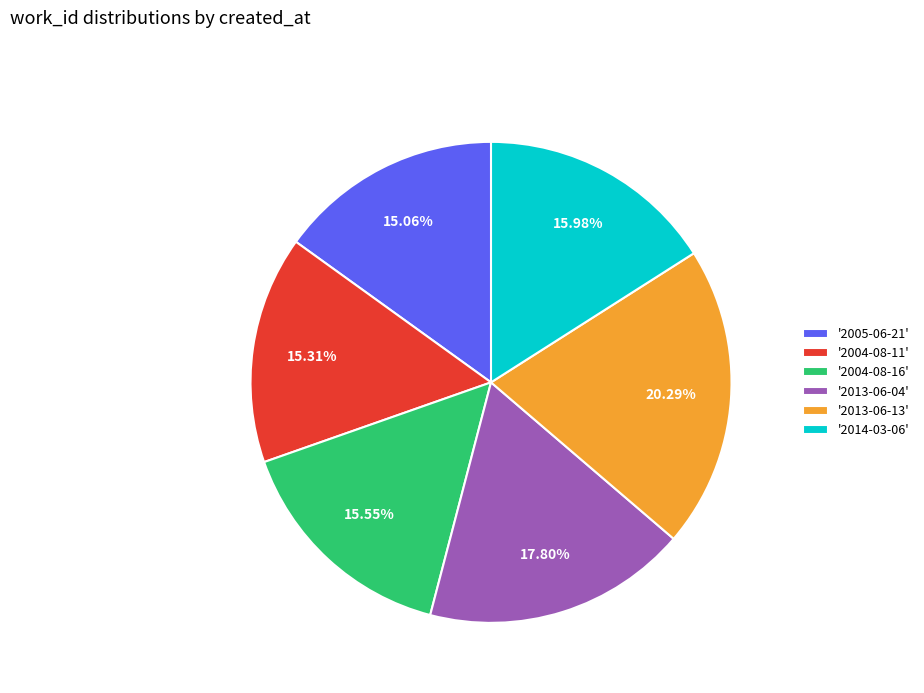

Is the sum of '2013-06-13' and '2004-08-11' greater than half?

No